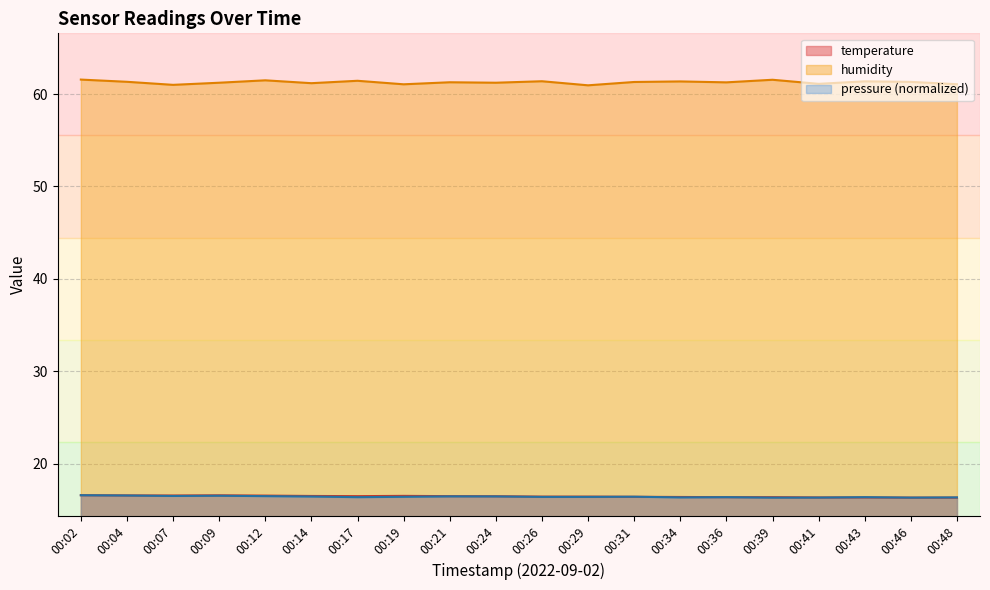

At which category is the sum across all series the highest?

00:02